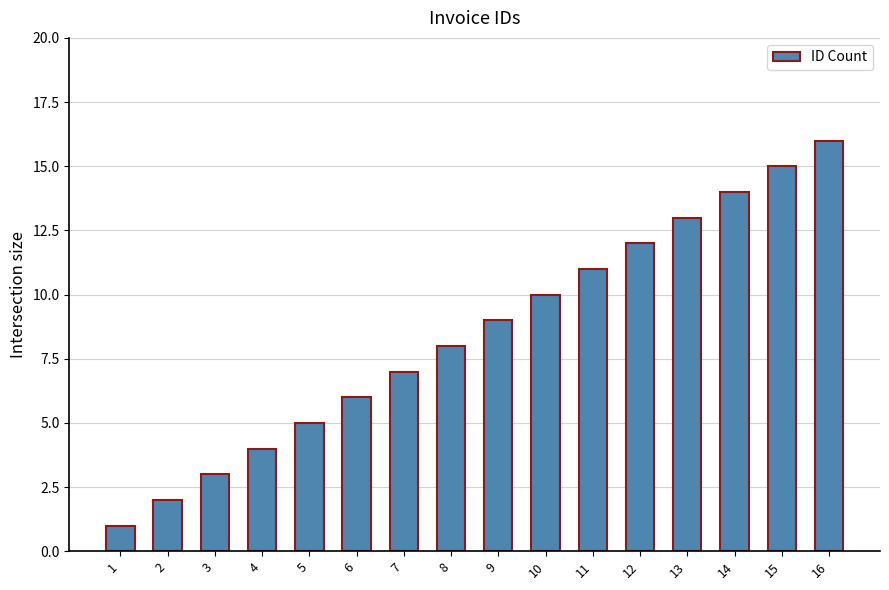

Rank the categories by value from lowest to highest.

1, 2, 3, 4, 5, 6, 7, 8, 9, 10, 11, 12, 13, 14, 15, 16